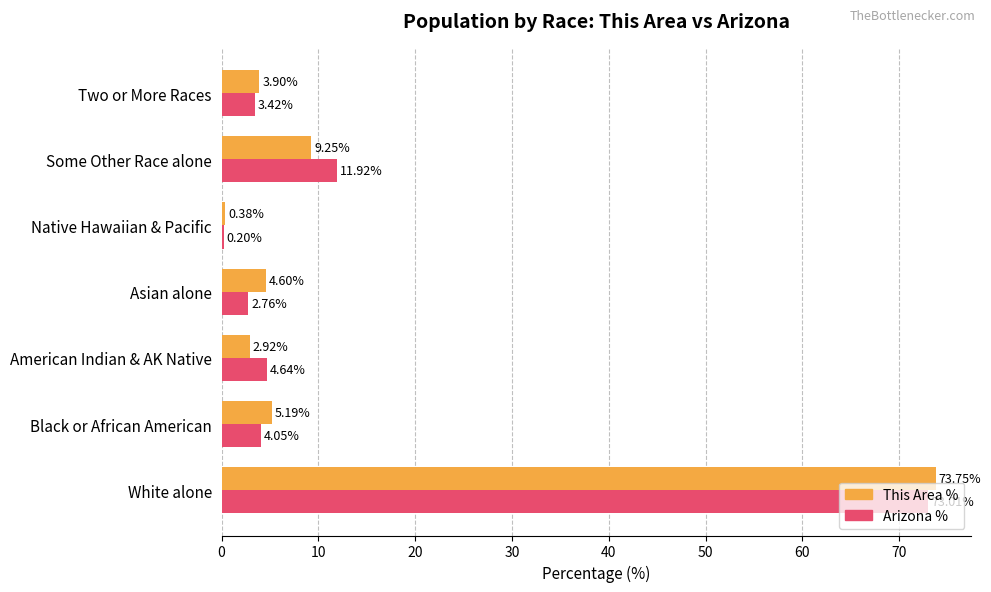

Between Some Other Race alone and Two or More Races, which series saw the biggest shift?

Arizona %